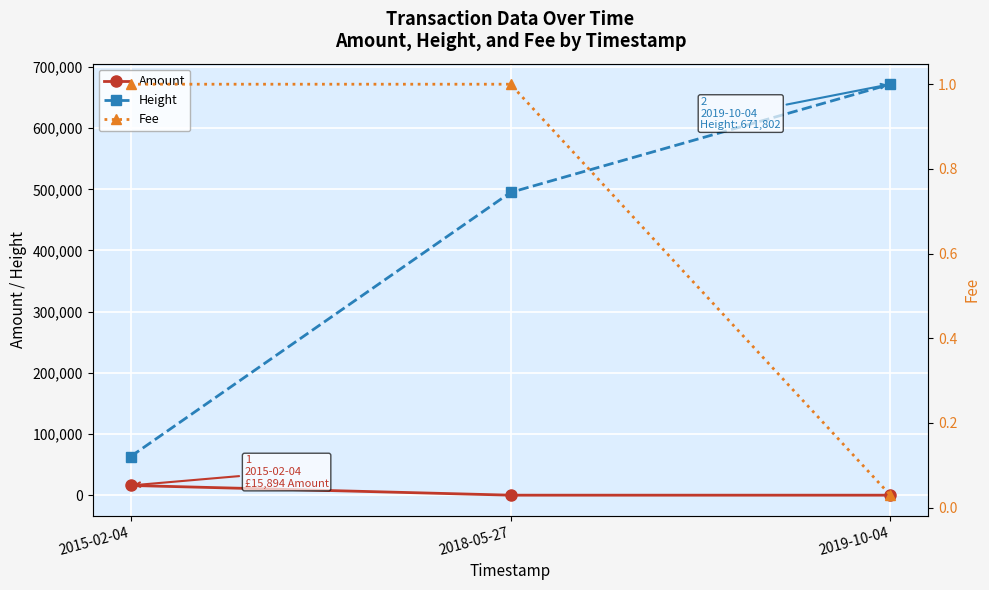

List the series in order of their peak value, highest first.

Height, Amount, Fee